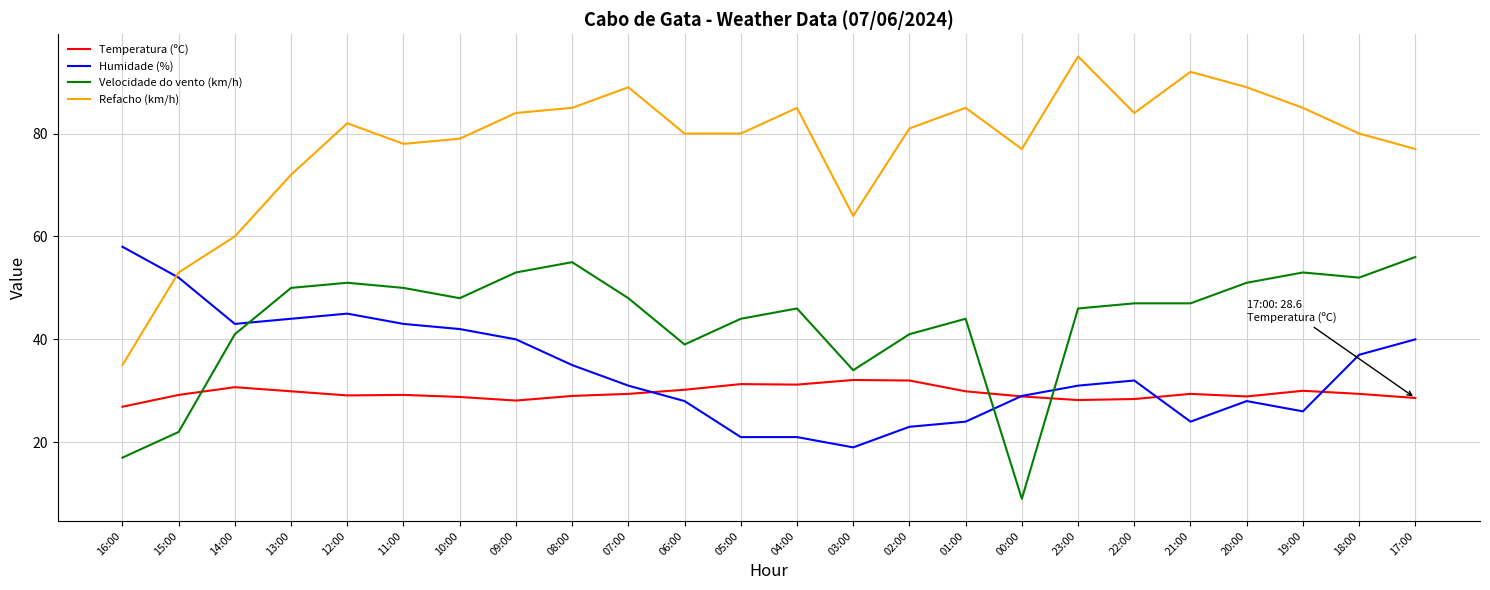

Is this an area chart (filled region under the line)?

No